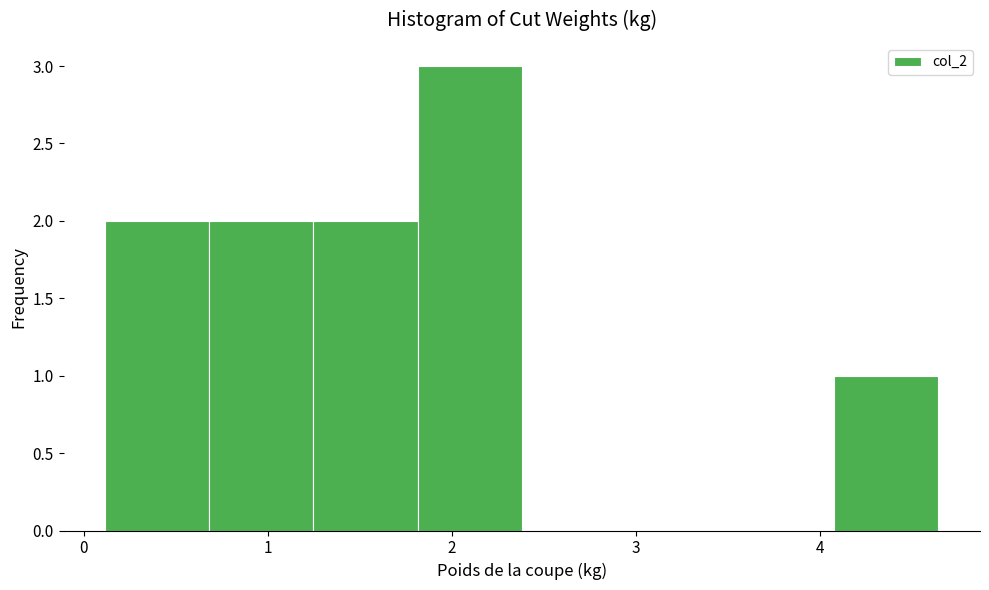

Which range on the x-axis has the tallest bar?

1.8 to 2.4